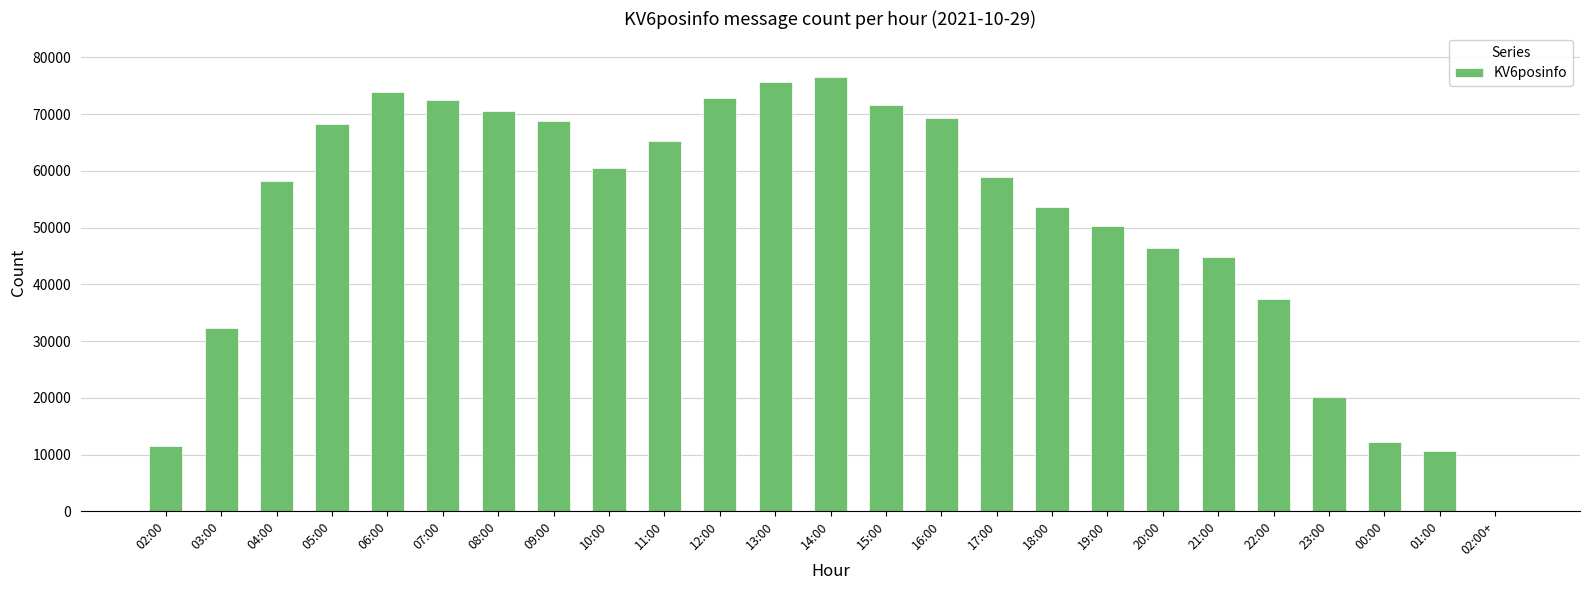

Which label corresponds to the largest value in the chart?

14:00